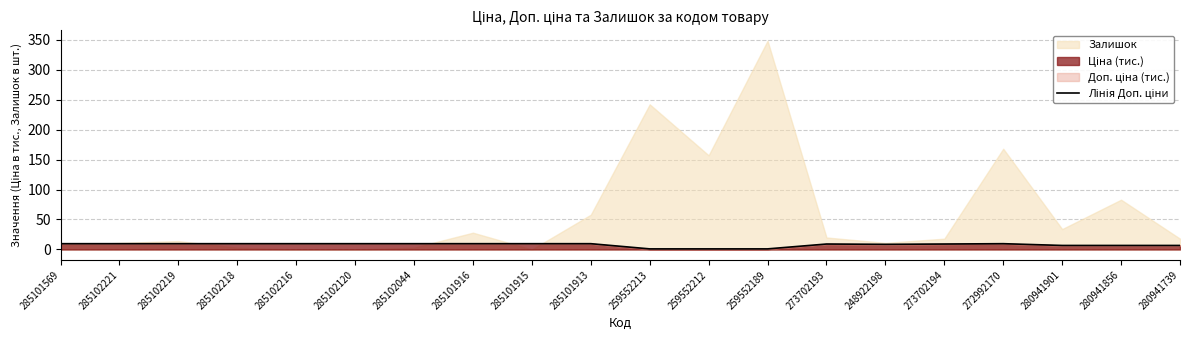

Between 285101915 and 280941901, which is larger?

285101915